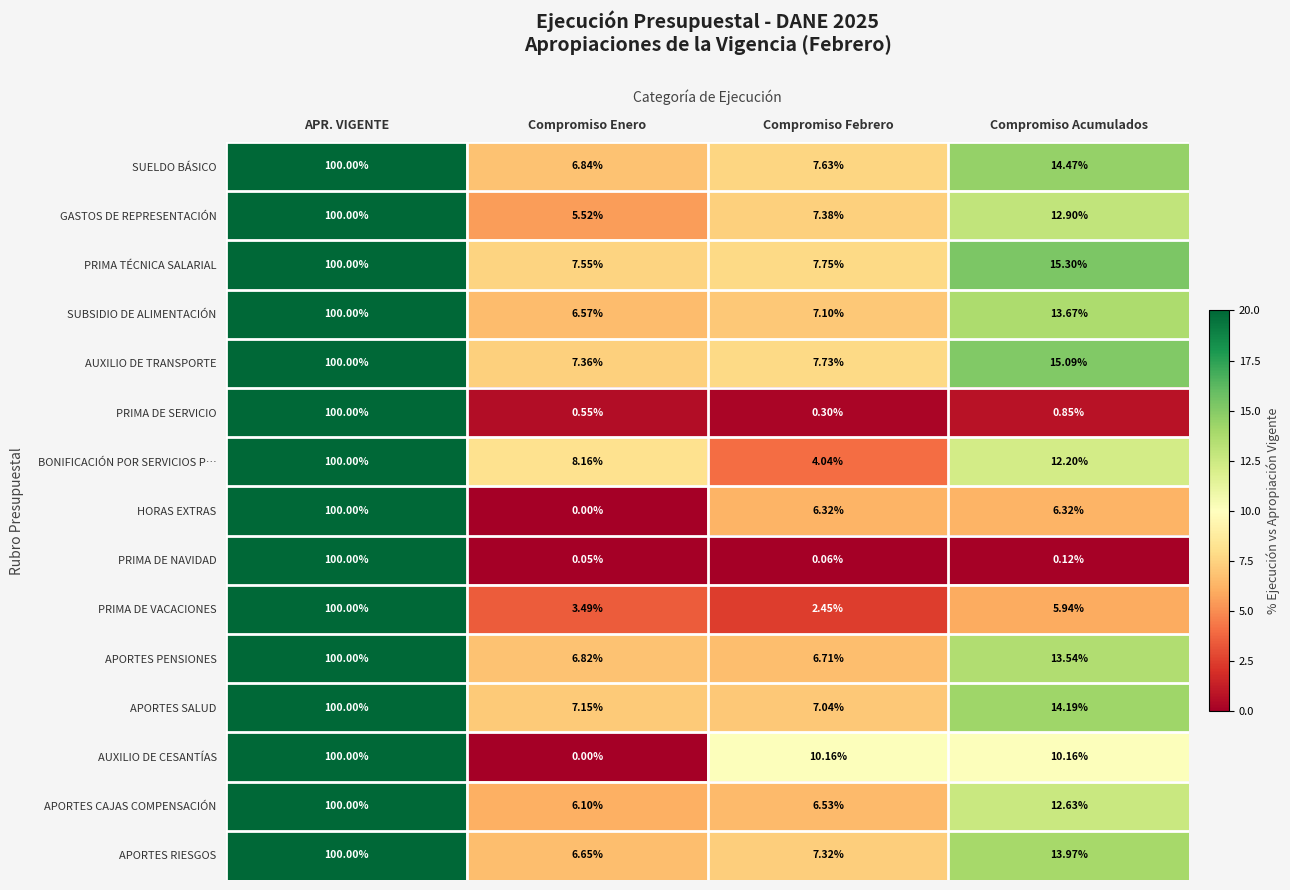

Which series has the largest total across all categories?

PRIMA TÉCNICA SALARIAL